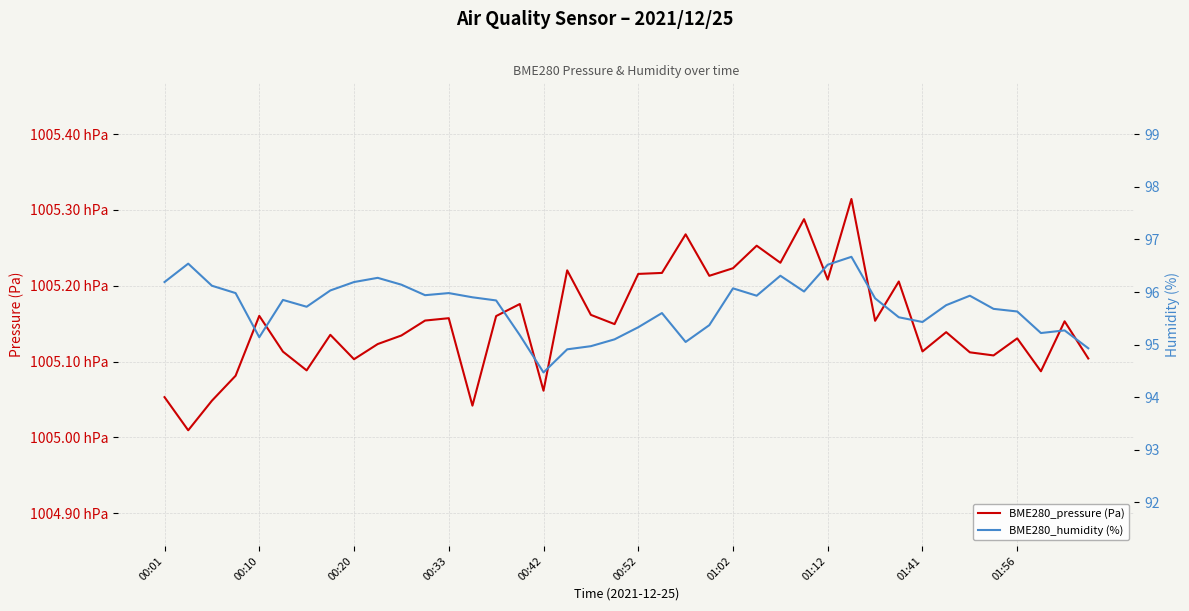

Reading left to right, what are all the values shown in this chart?

BME280_pressure (Pa): 100505.3	100500.9	100504.8	100508.1	100516.0	100511.3	100508.8	100513.5	100510.3	100512.3	100513.4	100515.4	100515.7	100504.2	100516.0	100517.6	100506.2	100522.0	100516.2	100514.9	100521.6	100521.7	100526.8	100521.3	100522.3	100525.3	100523.0	100528.8	100520.8	100531.4	100515.4	100520.6	100511.3	100513.9	100511.2	100510.8	100513.1	100508.7	100515.3	100510.4
BME280_humidity (%): 96.2	96.5	96.1	96.0	95.1	95.8	95.7	96.0	96.2	96.3	96.1	95.9	96.0	95.9	95.8	95.2	94.5	94.9	95.0	95.1	95.3	95.6	95.0	95.4	96.1	95.9	96.3	96.0	96.5	96.7	95.9	95.5	95.4	95.8	95.9	95.7	95.6	95.2	95.3	94.9